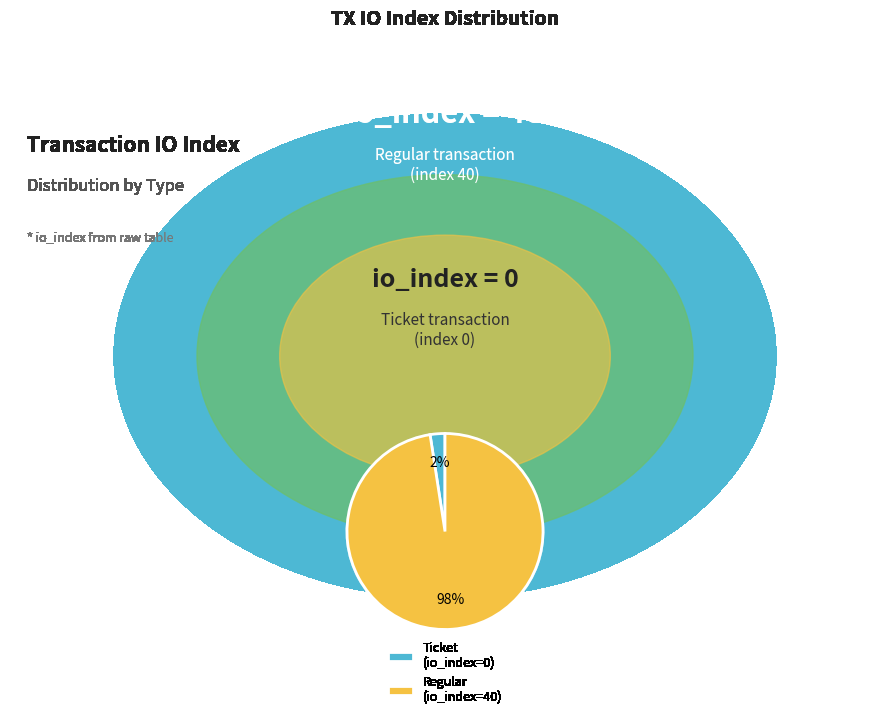

Which category has the biggest portion of the pie?

Regular (io_index=40)